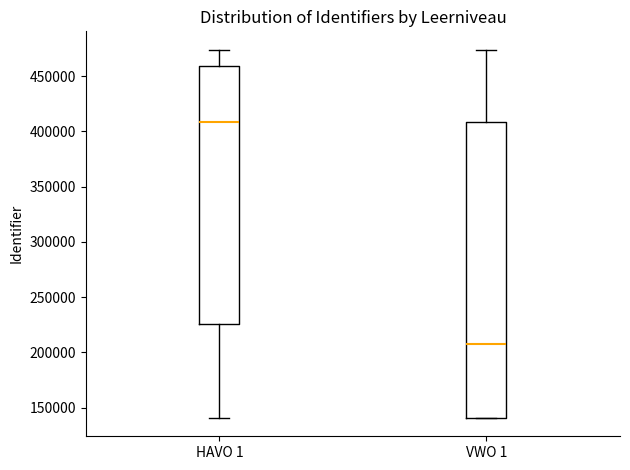

Where is the upper edge of the box for HAVO 1 on the y-axis? The values are not printed on the chart, so give them approximately, as read against the axis.

460000